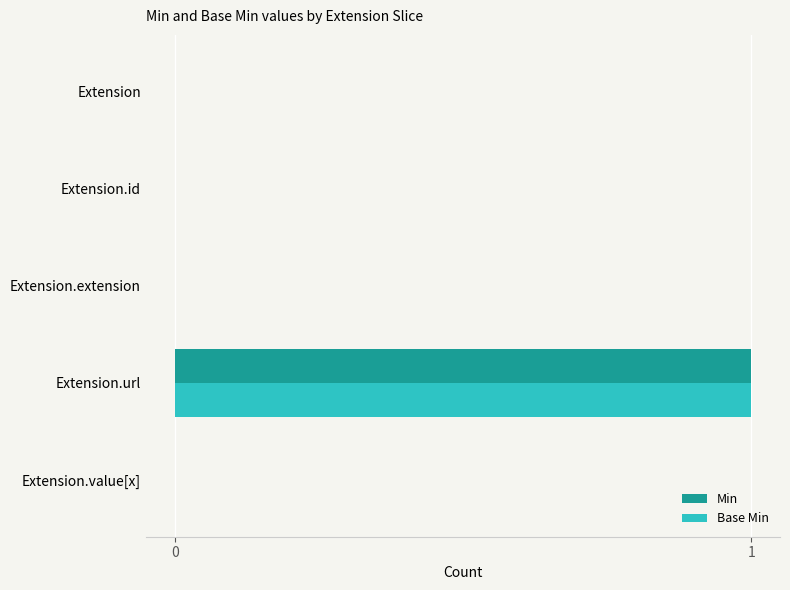

The Base Min series shows 1 at Extension.url. True or false?

True